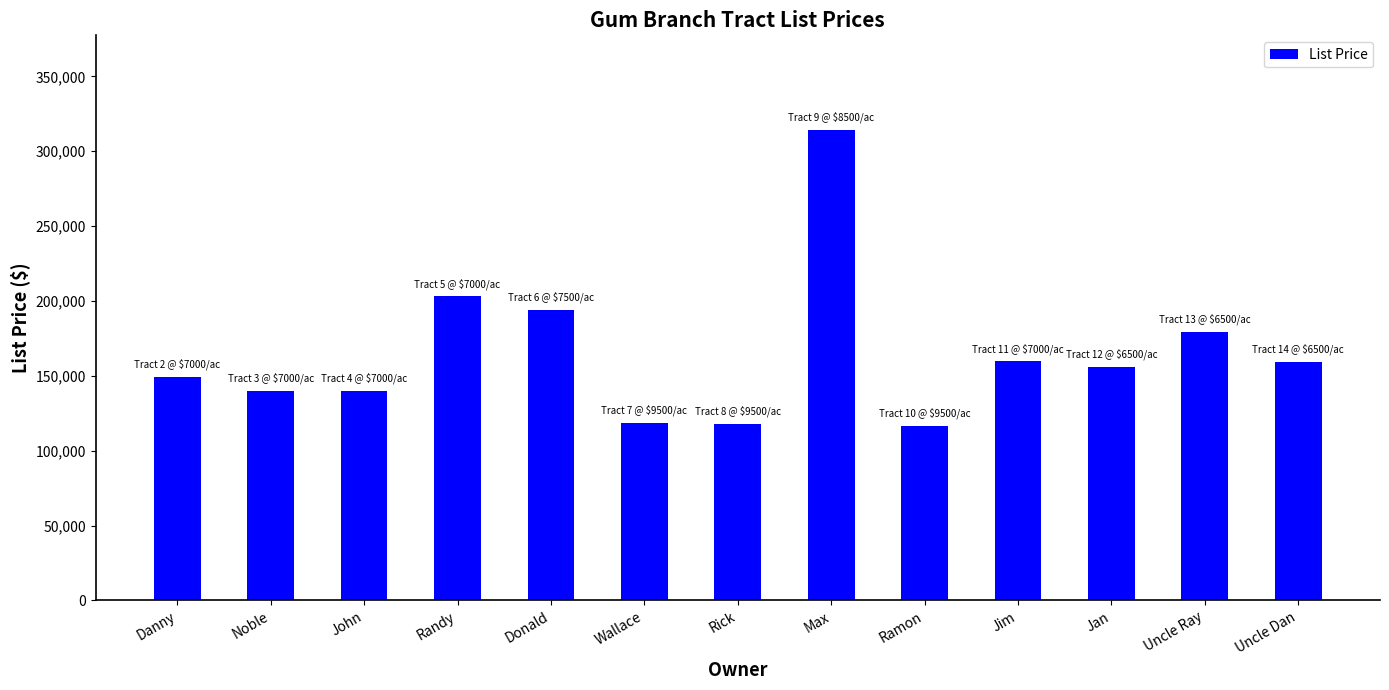

How many distinct data groups are displayed?

1